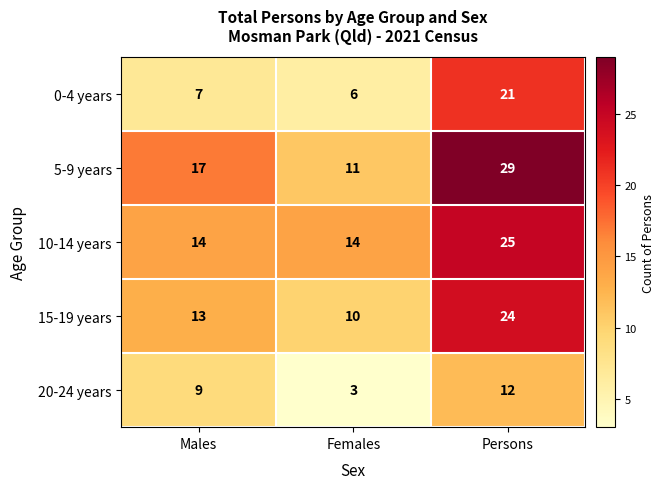

True or false: 15-19 years has a value of 8 at Persons.

False